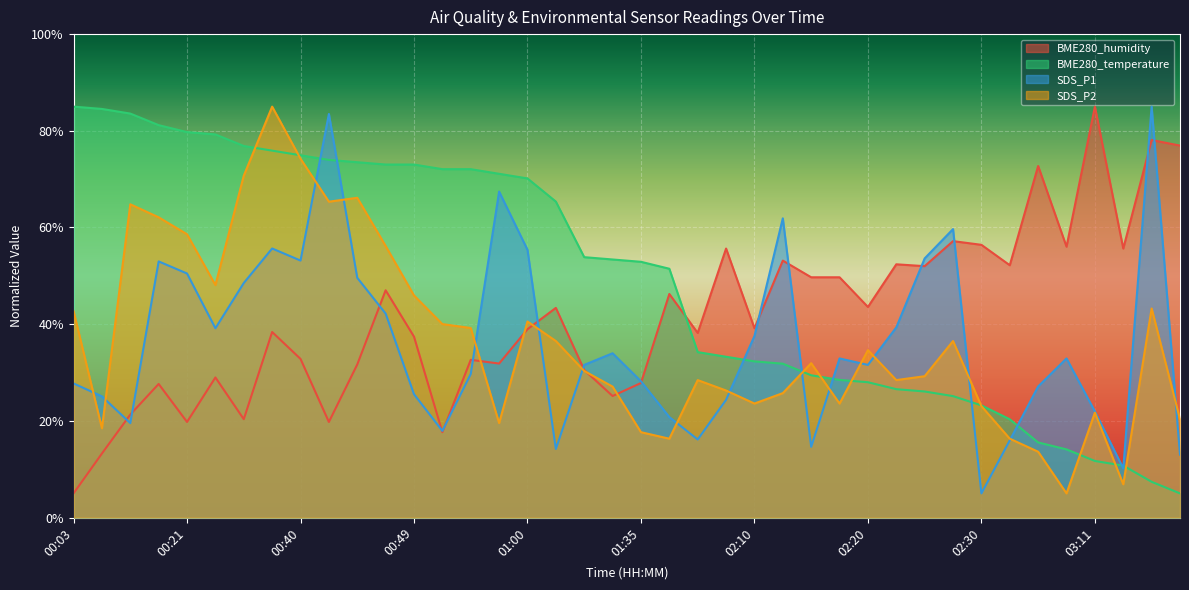

Which series ends up on top after the final intersection of BME280_humidity and SDS_P2?

BME280_humidity